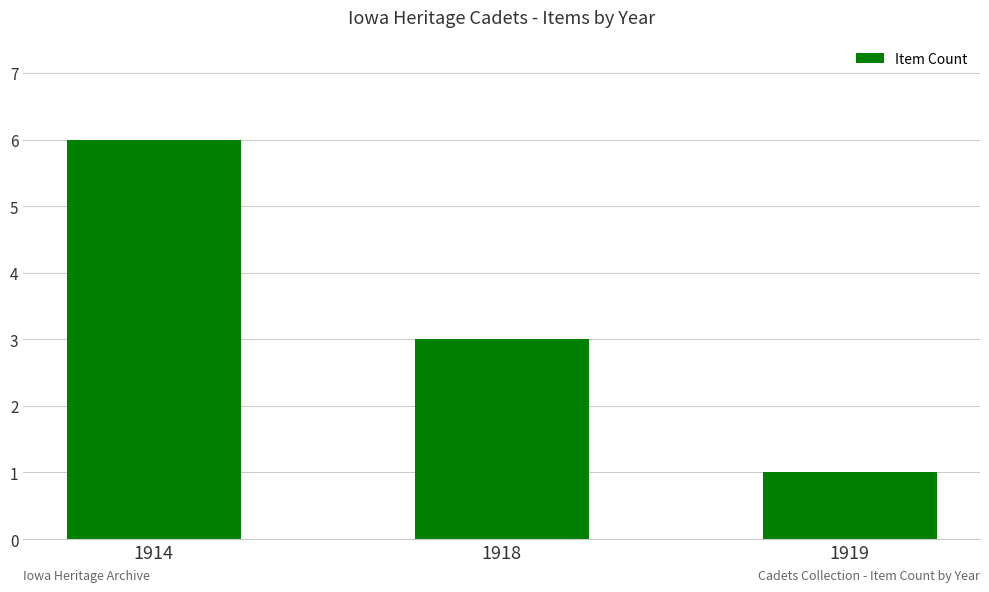

True or false: the data shows 6 at 1914.

True